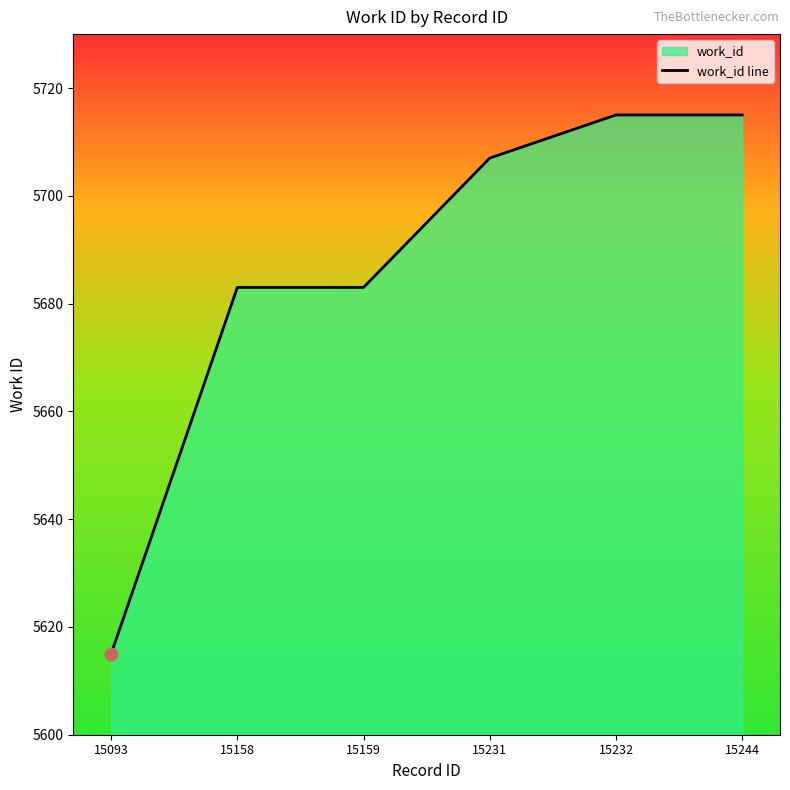

What is the change in value from 15231 to 15232?

+8